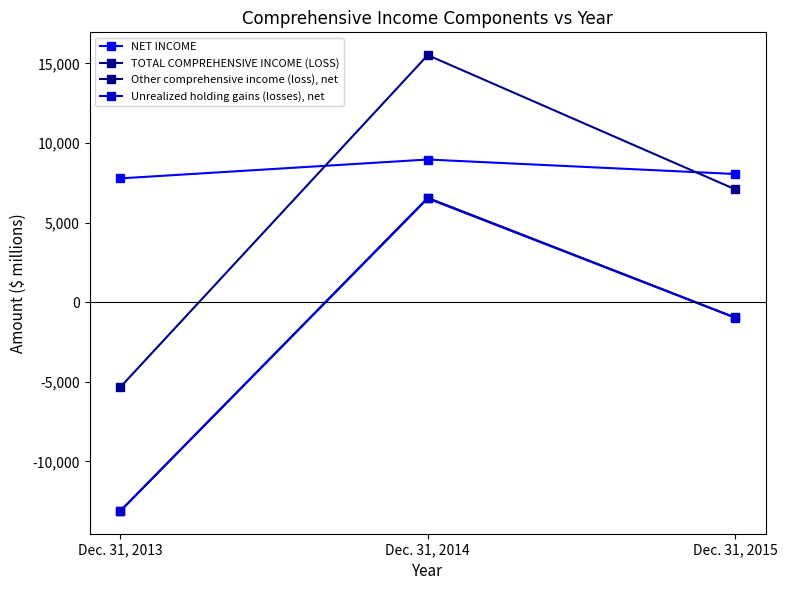

What is the maximum value for Unrealized holding gains (losses), net?

6519